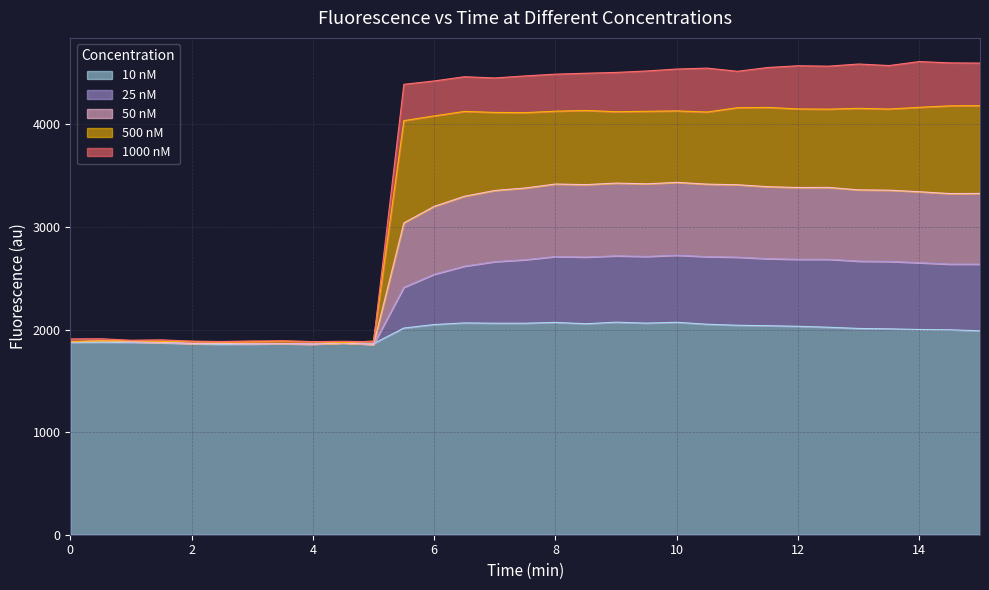

True or false: 25 nM has more than 2 points higher than both neighbors.

True